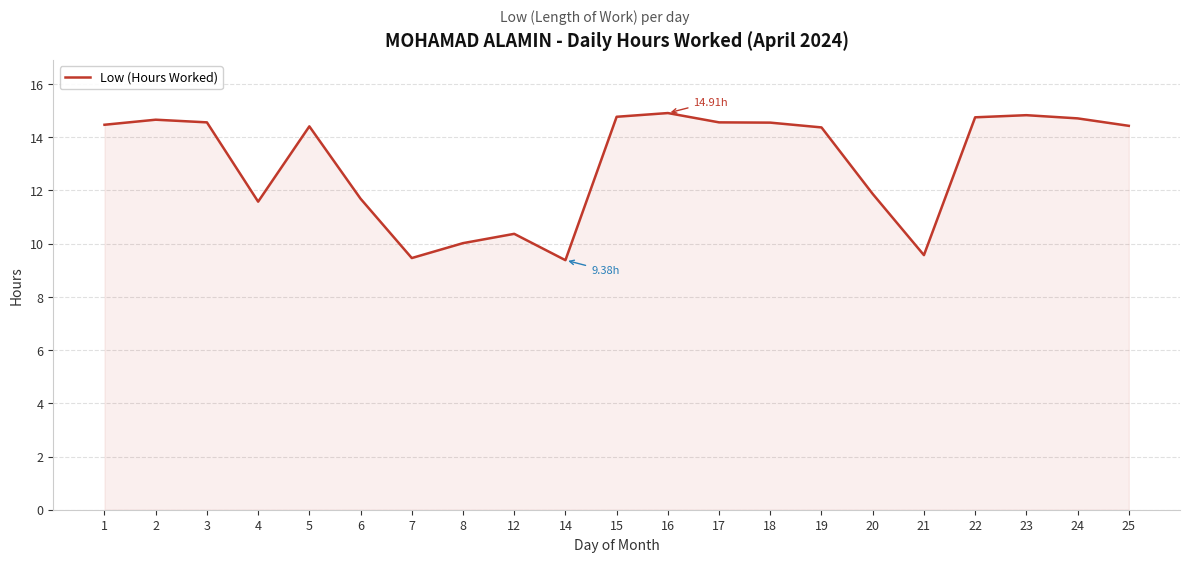

What is the change in value from 4 to 22?

+3.2